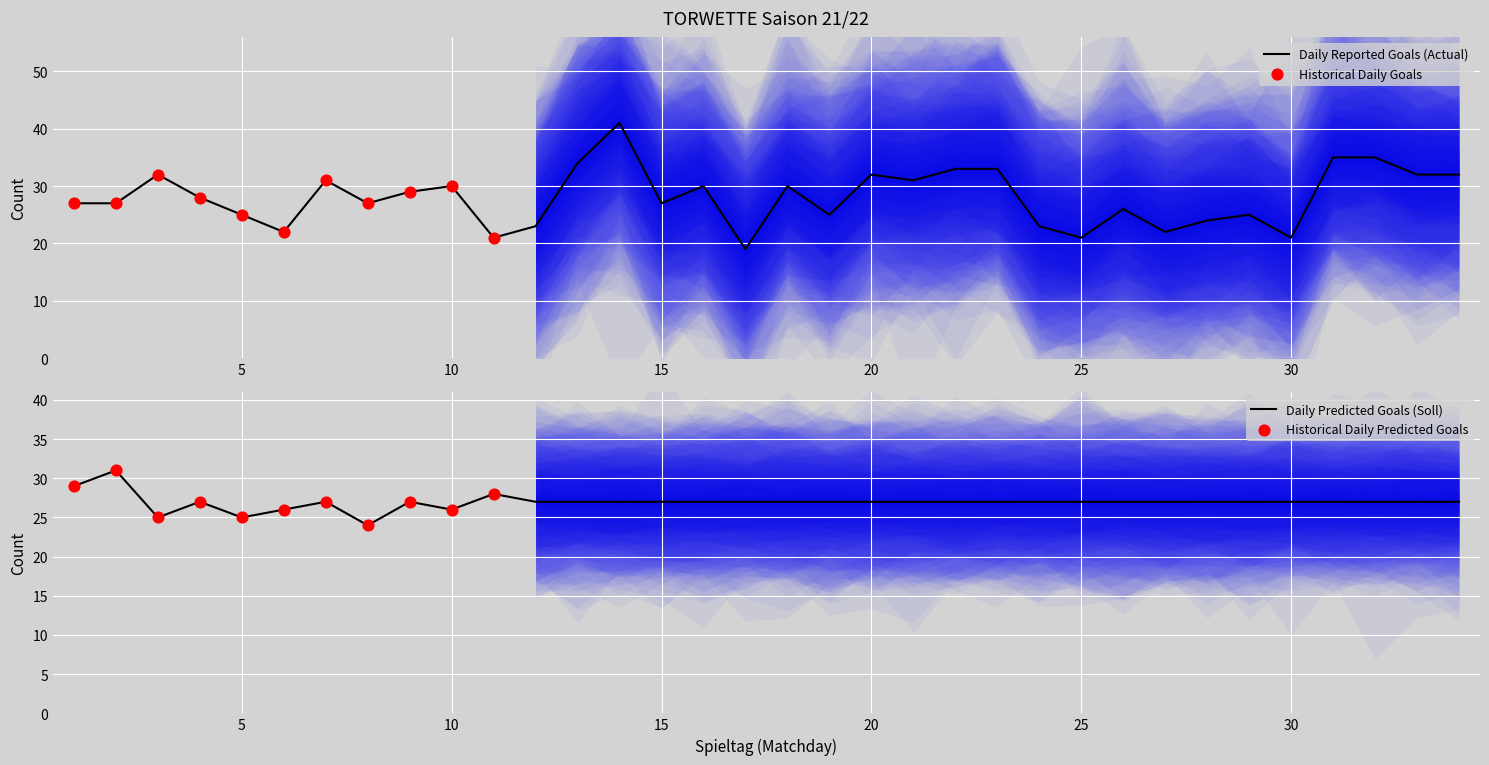

Which series has the largest total across all categories?

Zahl ist (Goals per Matchday)